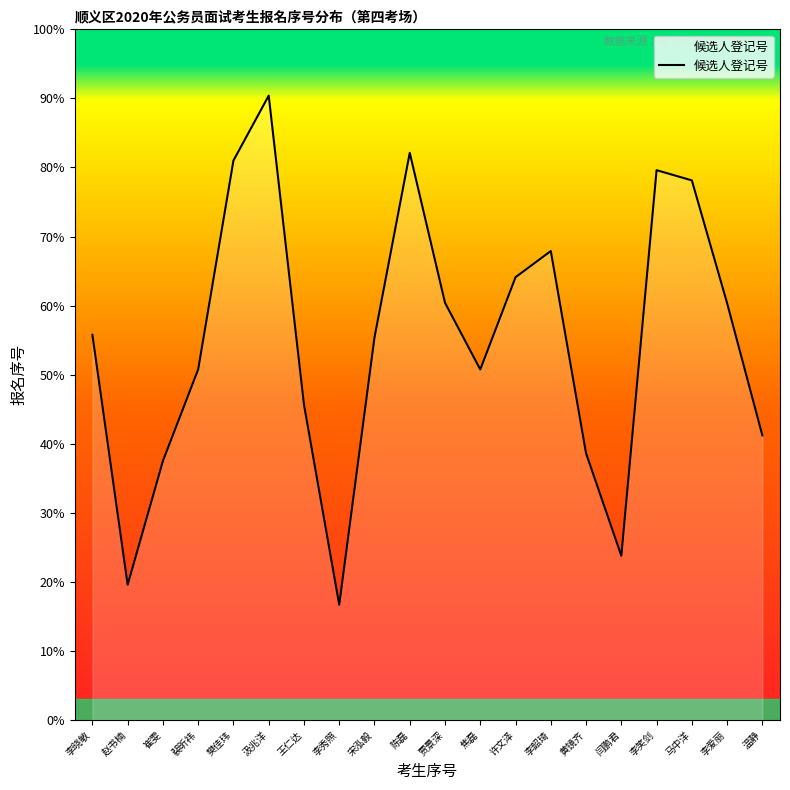

Does the chart have visible grid lines?

No